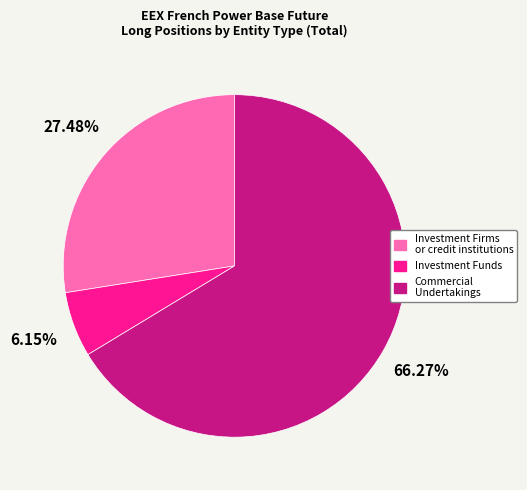

True or false: Investment Funds accounts for 29% of the total.

False